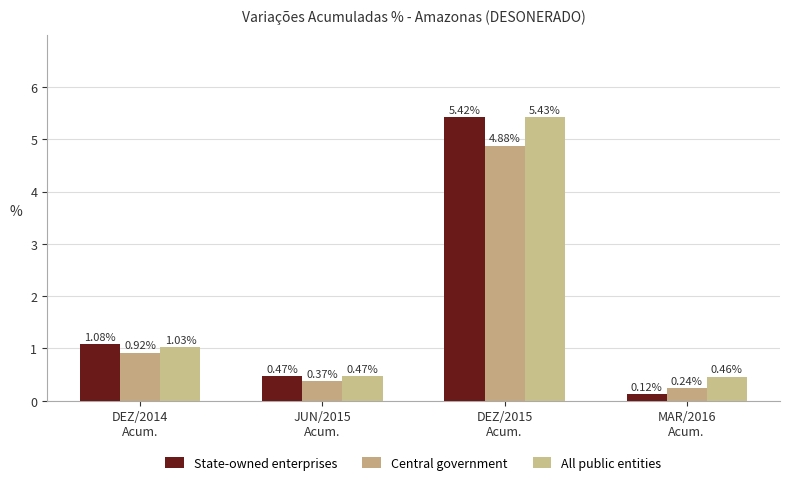

Between DEZ/2014
Acum. and DEZ/2015
Acum., which is larger?

DEZ/2015
Acum.